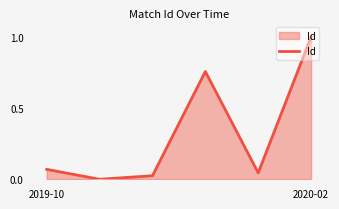

What is the sum of all values?

1.9